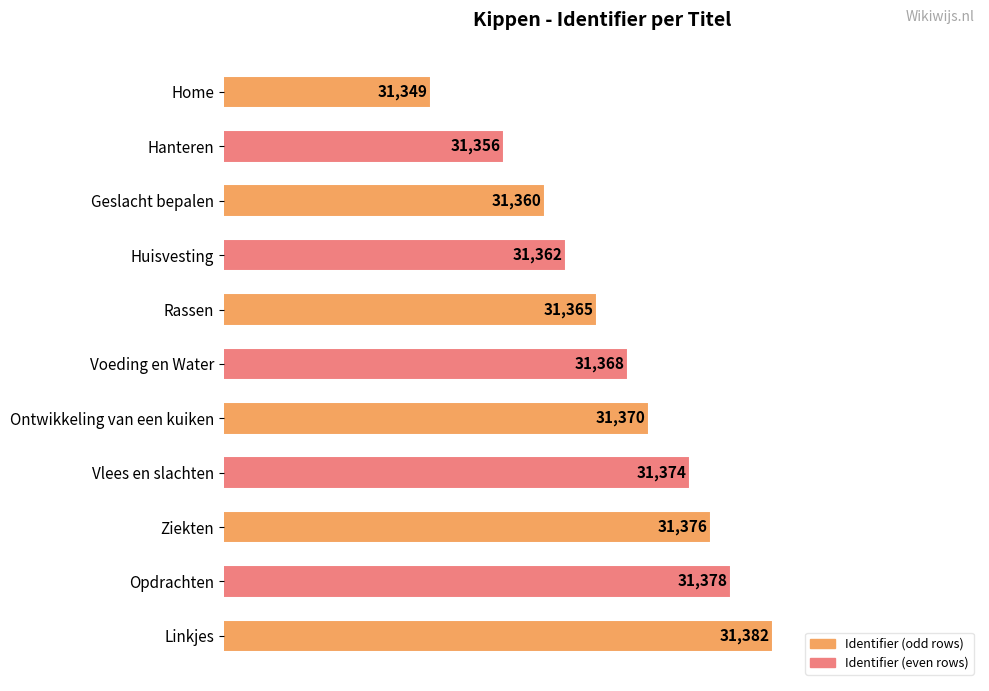

Reading bottom to top, what are all the values shown in this chart?

Linkjes=31382	Opdrachten=31378	Ziekten=31376	Vlees en slachten=31374	Ontwikkeling van een kuiken=31370	Voeding en Water=31368	Rassen=31365	Huisvesting=31362	Geslacht bepalen=31360	Hanteren=31356	Home=31349